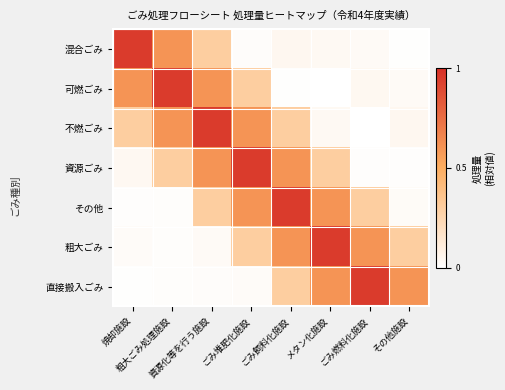

At how many categories does at least one series exceed 0?

8